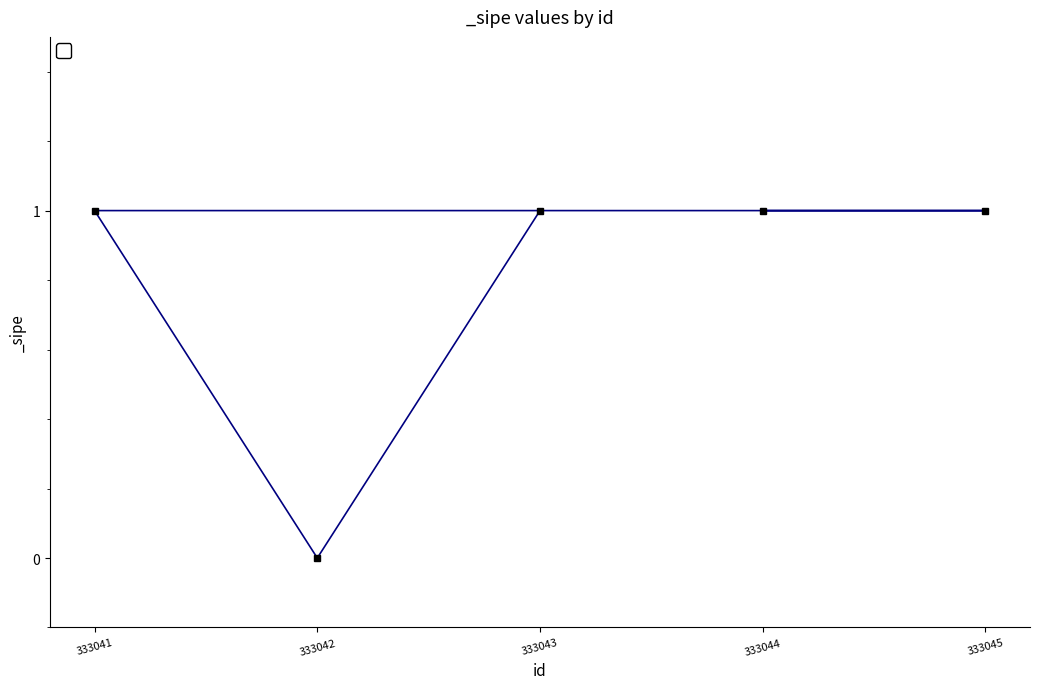

Rank the categories by value from lowest to highest.

333042, 333043, 333041, 333045, 333044